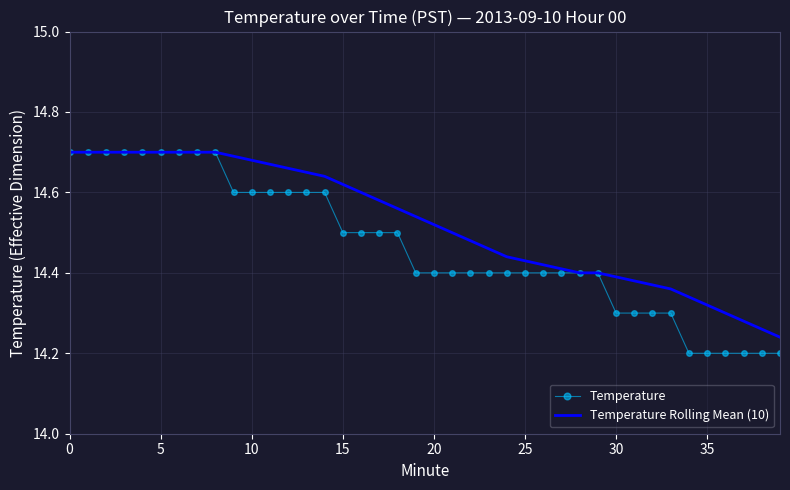

List the series in order of their overall mean, lowest first.

Temperature, Temperature Rolling Mean (10)